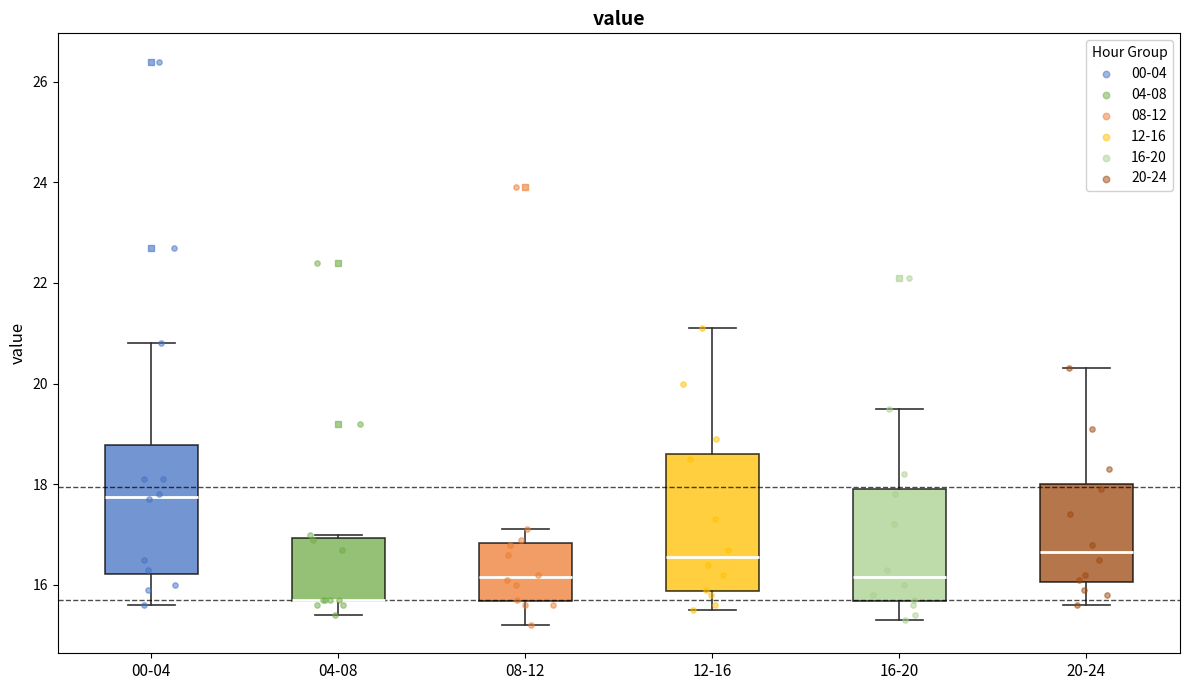

Reading left to right, transcribe this box plot: for each box, give where its median line is, the range the box spans, and where its two whiskers end, as read against the y-axis. The values are not printed on the chart, so give them approximately, as read against the axis.

00-04: median 17.8, box 16.2 to 18.8, whiskers 15.6 to 20.8
04-08: median 15.8 (drawn on the box's lower edge), box 15.6 to 17.0, whiskers 15.4 to 17.0 (just above the box's upper edge)
08-12: median 16.2, box 15.6 to 16.8, whiskers 15.2 to 17.2
12-16: median 16.6, box 15.8 to 18.6, whiskers 15.6 to 21.2
16-20: median 16.2, box 15.6 to 18.0, whiskers 15.4 to 19.6
20-24: median 16.6, box 16.0 to 18.0, whiskers 15.6 to 20.4